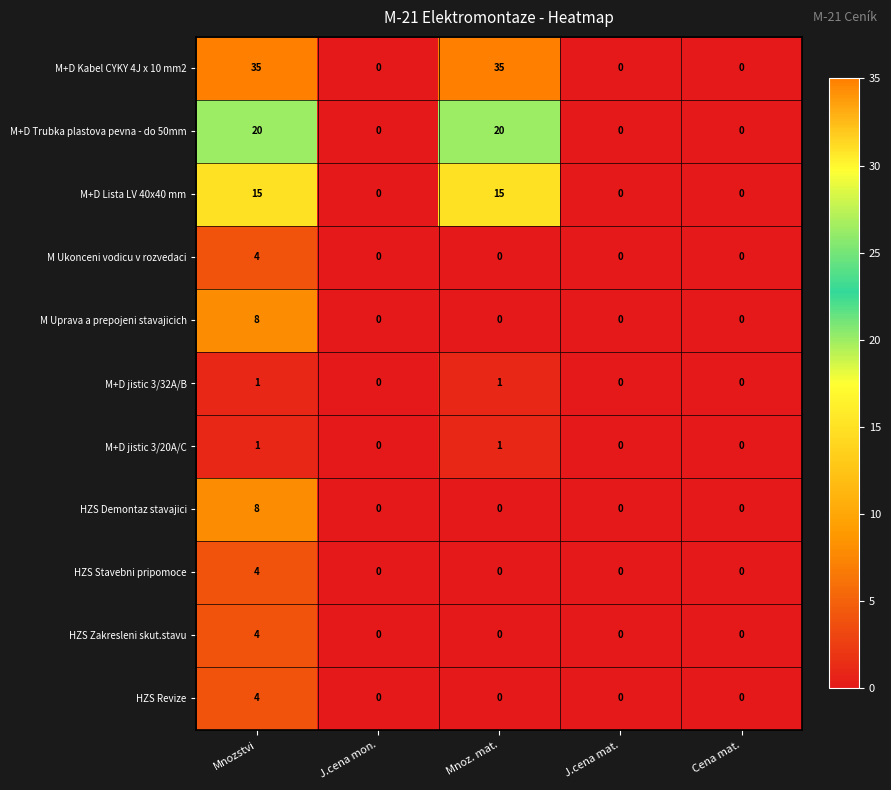

What is the maximum value shown in the chart?

35